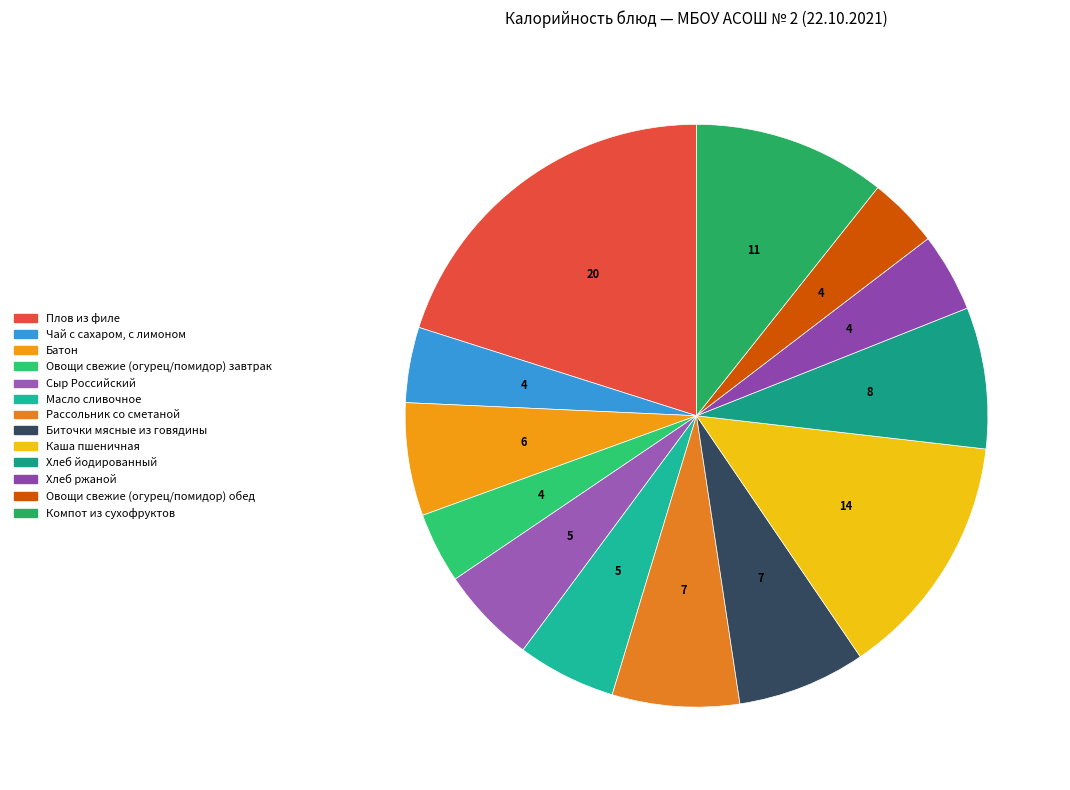

What percentage is NOT represented by Масло сливочное?

94.5%